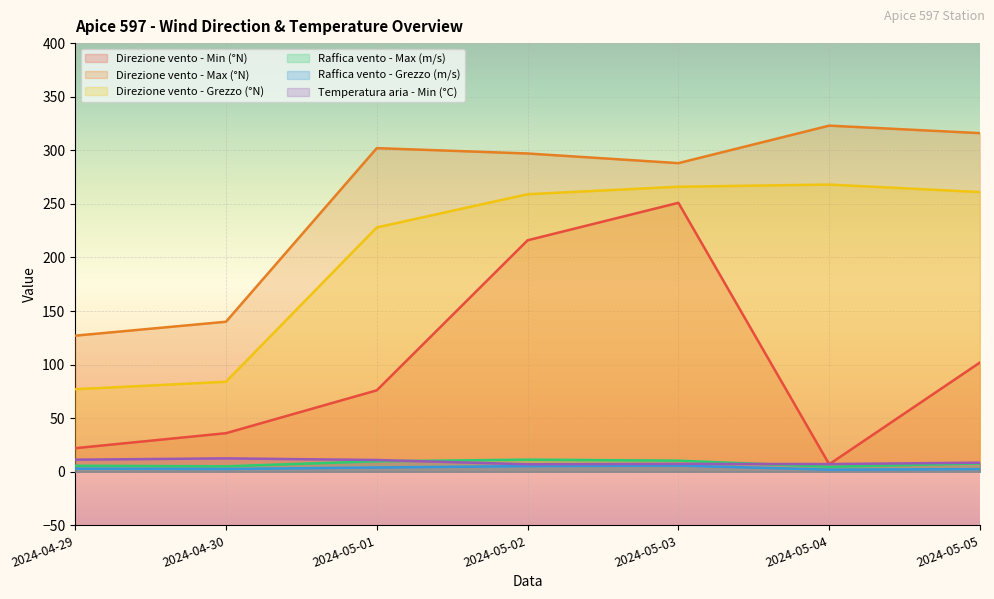

True or false: Direzione vento - Min (°N) has a value of 153.2 at 2024-05-05.

False